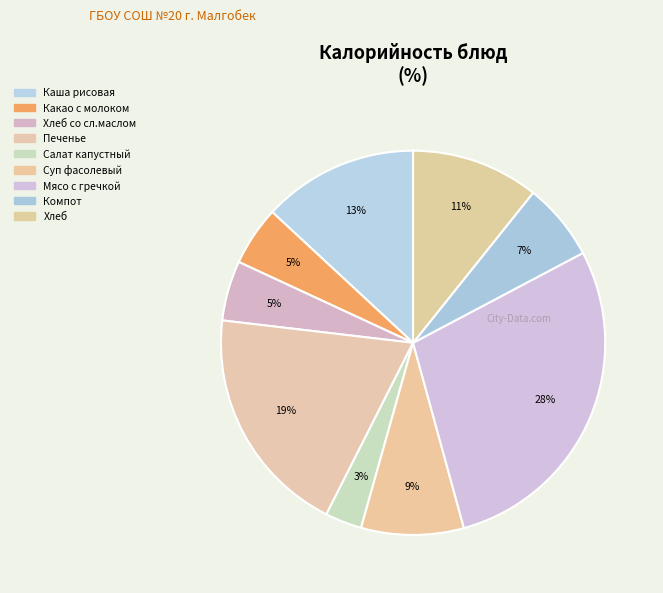

How many slices are in this pie chart?

9